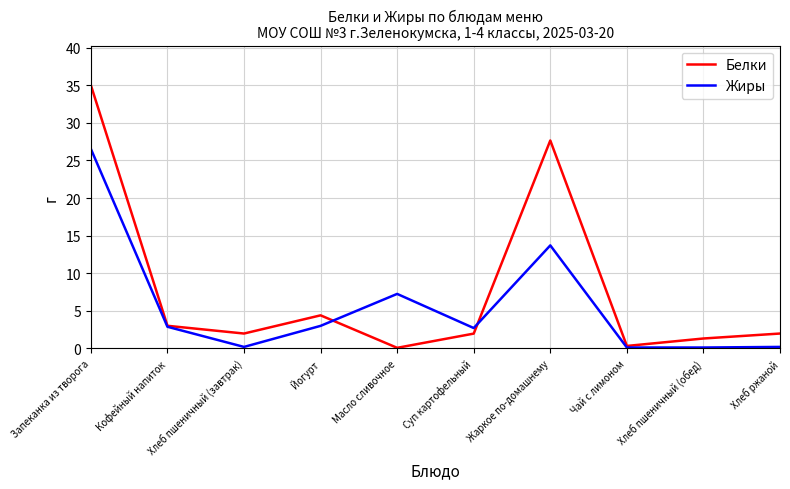

At which category is the sum across all series the highest?

Запеканка из творога